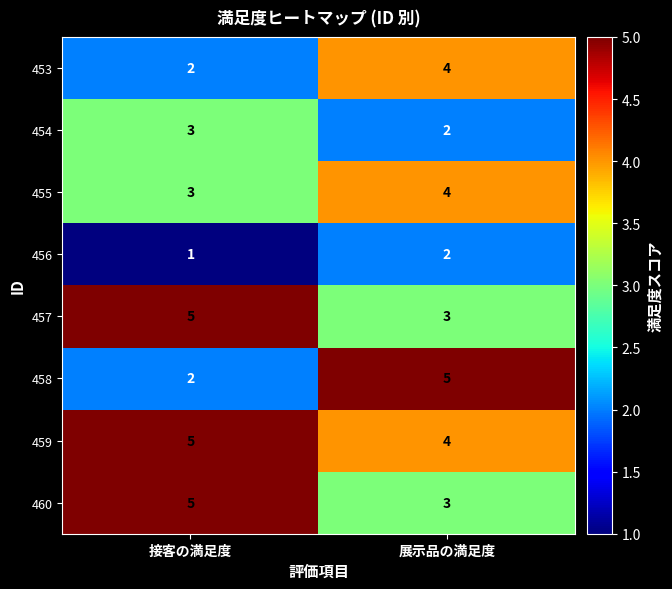

Reading left to right, transcribe all the data shown in this chart.

453: 2	4
454: 3	2
455: 3	4
456: 1	2
457: 5	3
458: 2	5
459: 5	4
460: 5	3